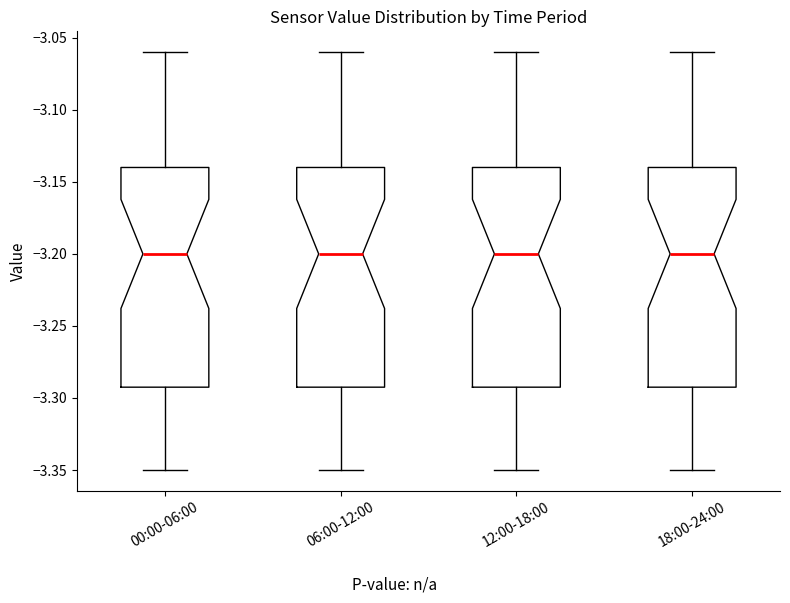

Reading left to right, read every box against the y-axis: the position of its median line, the range the box covers, and the ends of its whiskers. The values are not printed on the chart, so give them approximately, as read against the axis.

00:00-06:00: median -3.20, box -3.29 to -3.14, whiskers -3.35 to -3.06
06:00-12:00: median -3.20, box -3.29 to -3.14, whiskers -3.35 to -3.06
12:00-18:00: median -3.20, box -3.29 to -3.14, whiskers -3.35 to -3.06
18:00-24:00: median -3.20, box -3.29 to -3.14, whiskers -3.35 to -3.06